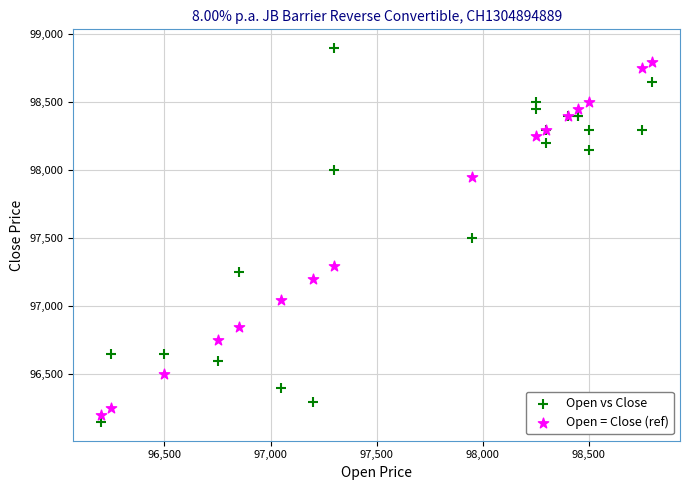

What are all the series names shown in the legend?

Open vs Close, Open = Close (ref)